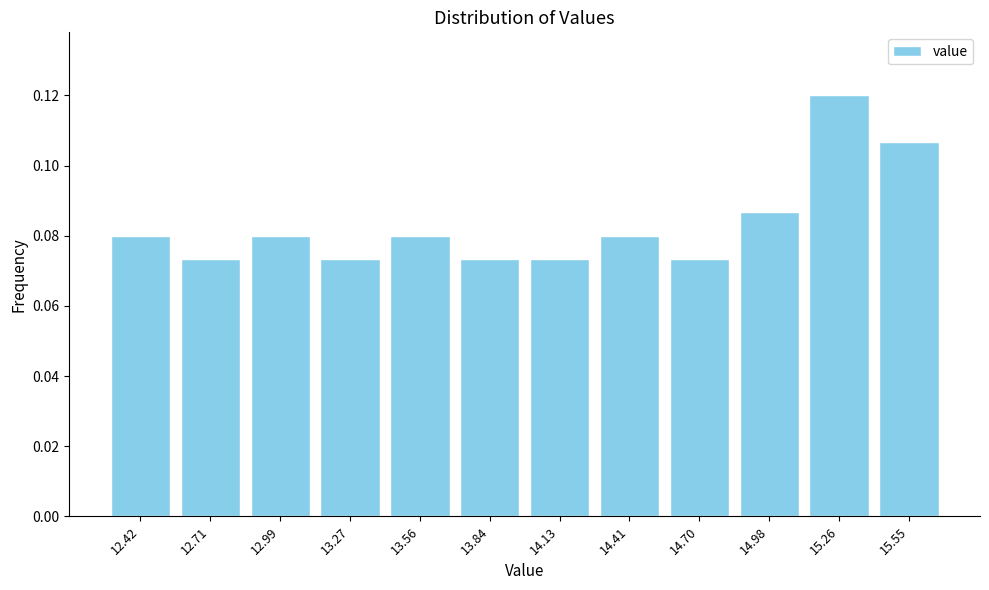

Over which range of the x-axis is the bar tallest?

15.10 to 15.40